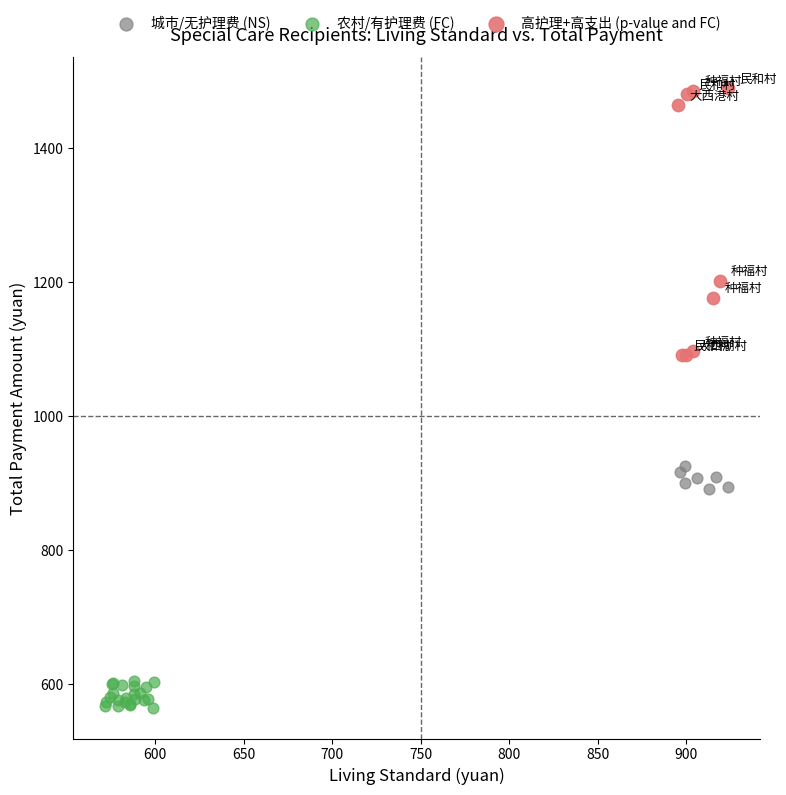

Which series has the largest Y range (max minus min)?

高护理+高支出 (p-value and FC)